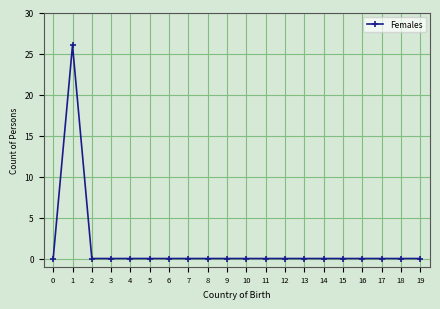

Where is the first local maximum?

1